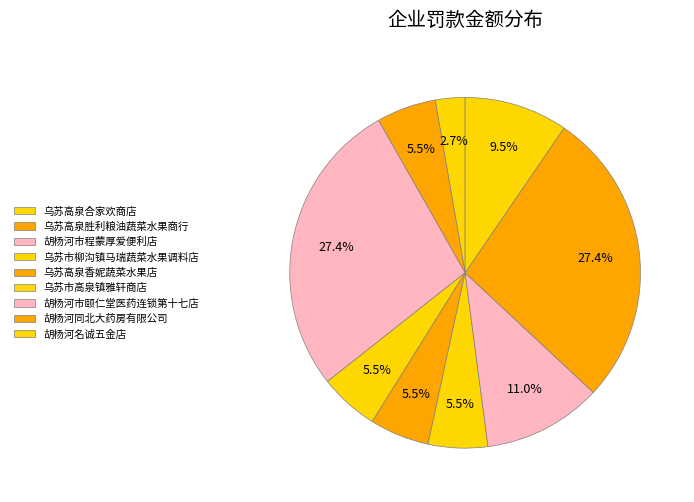

Is the sum of 乌苏高泉合家欢商店 and 胡杨河市程蒙厚爱便利店 greater than half?

No